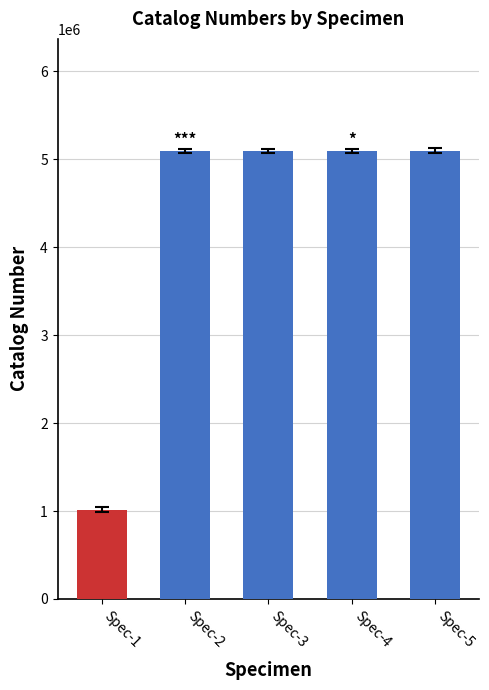

How many bars are there in total?

5